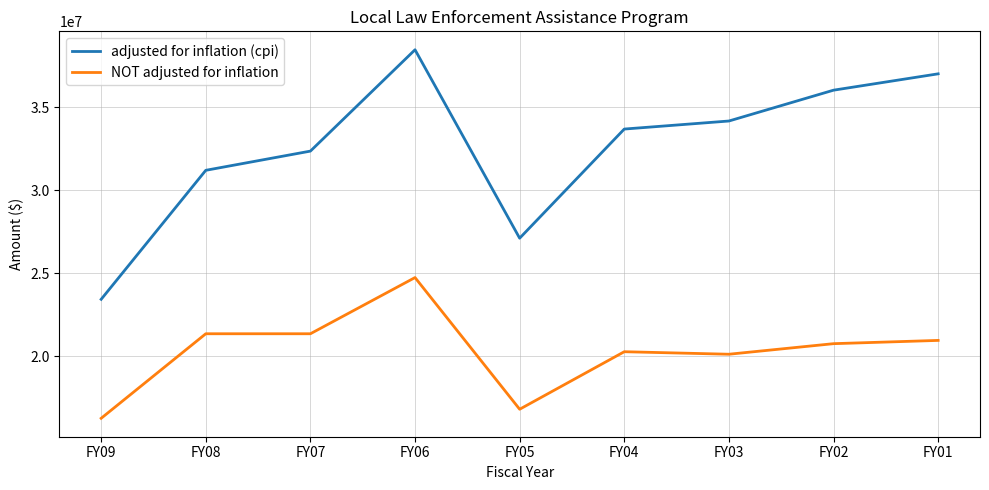

Is the value of adjusted for inflation (cpi) at FY08 greater than the value of NOT adjusted for inflation at FY05?

Yes